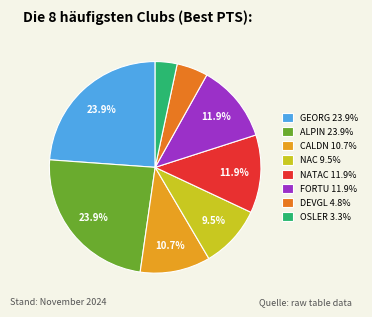

How many slices are in this pie chart?

8